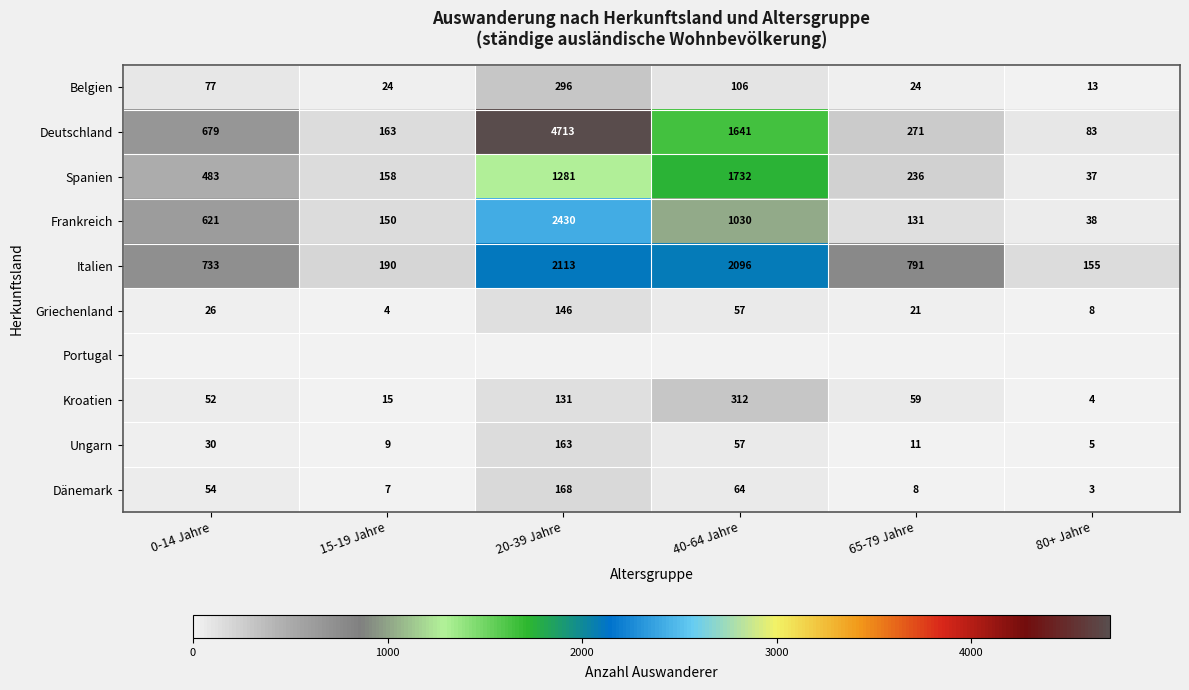

The value of Frankreich at 40-64 Jahre is 519. True or false?

False